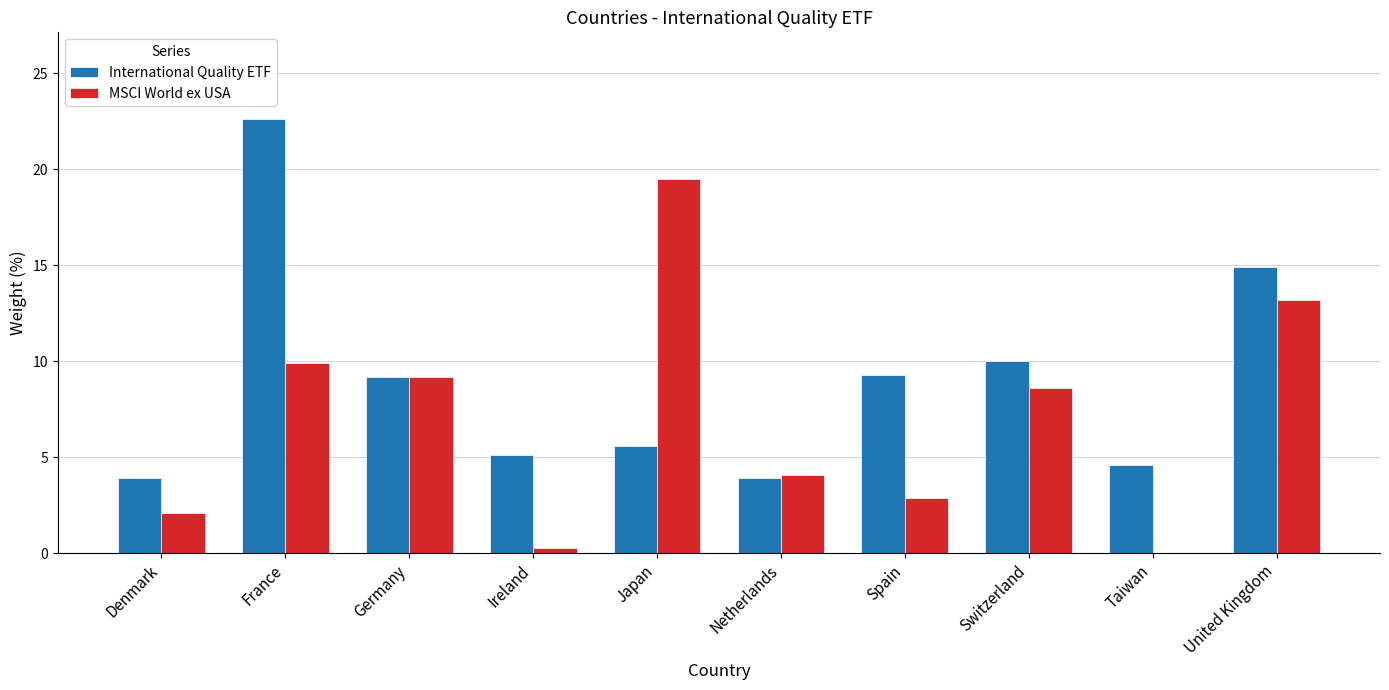

Are the bars grouped side by side (vs. stacked)?

Yes